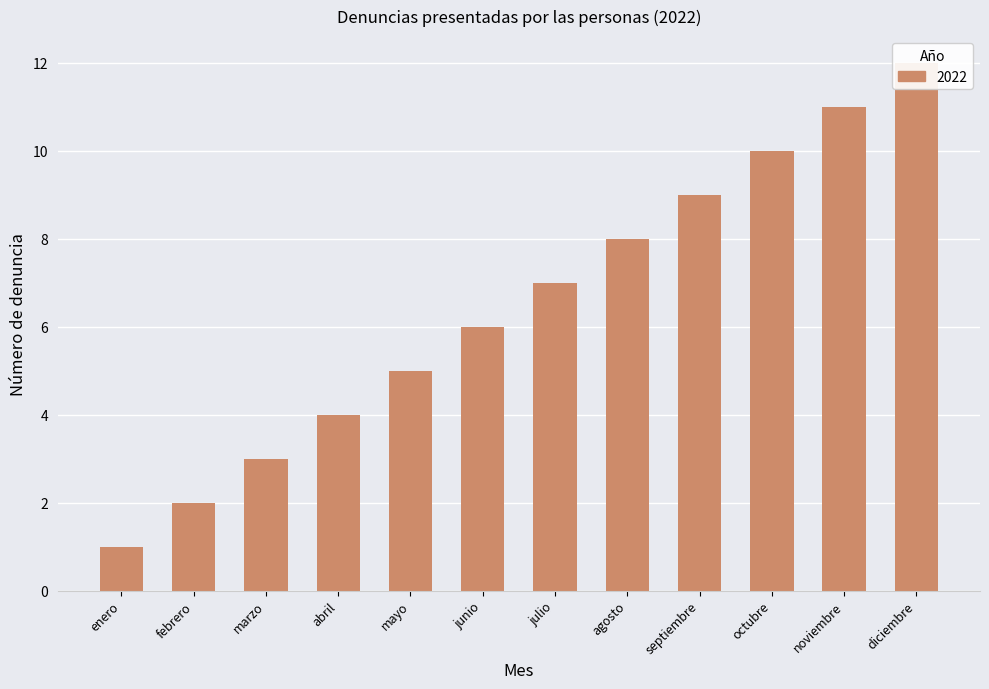

What is the maximum value shown in the chart?

12